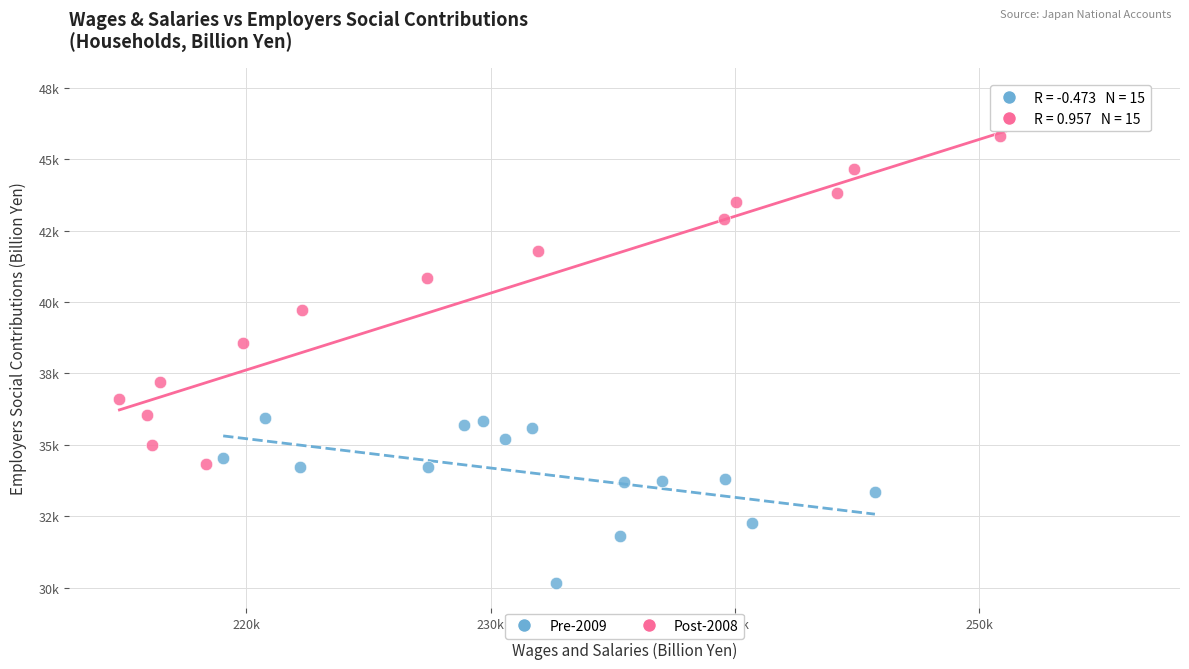

Which series has the largest Y range (max minus min)?

Post-2008